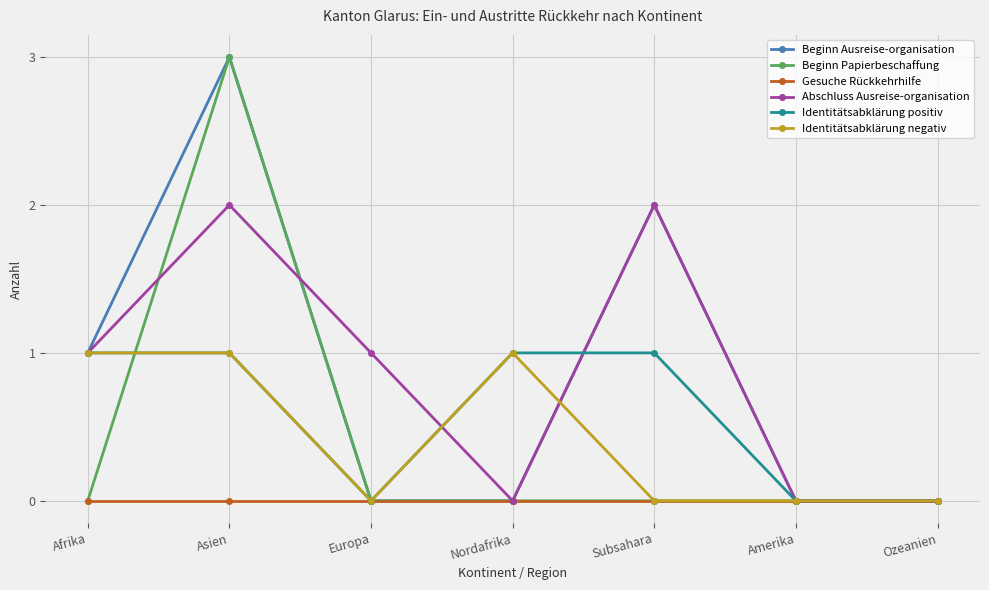

What is the value of the Beginn Ausreise-organisation point at the 1st from the left?

1